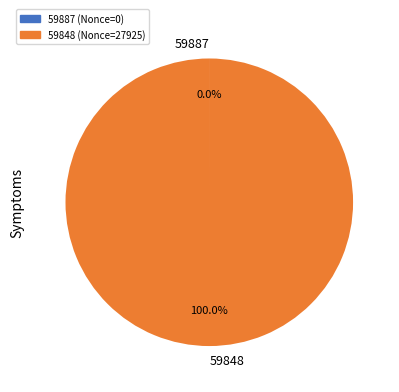

Which slice is the largest?

59848